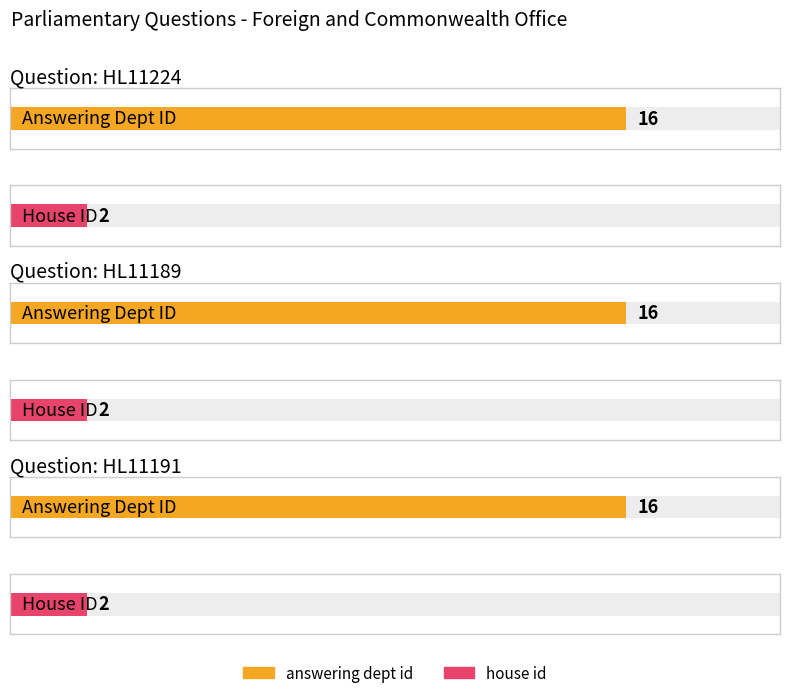

The value of house id at HL11224 is 2. True or false?

True